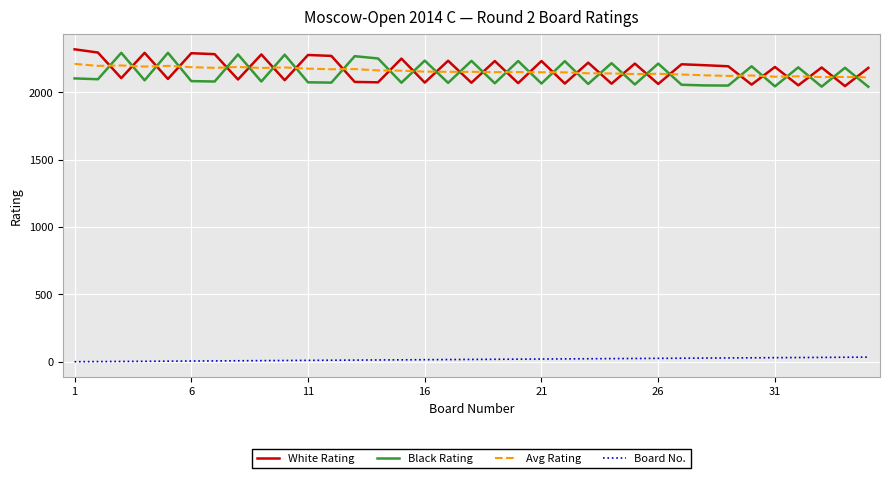

What is the maximum value for White Rating?

2319.0